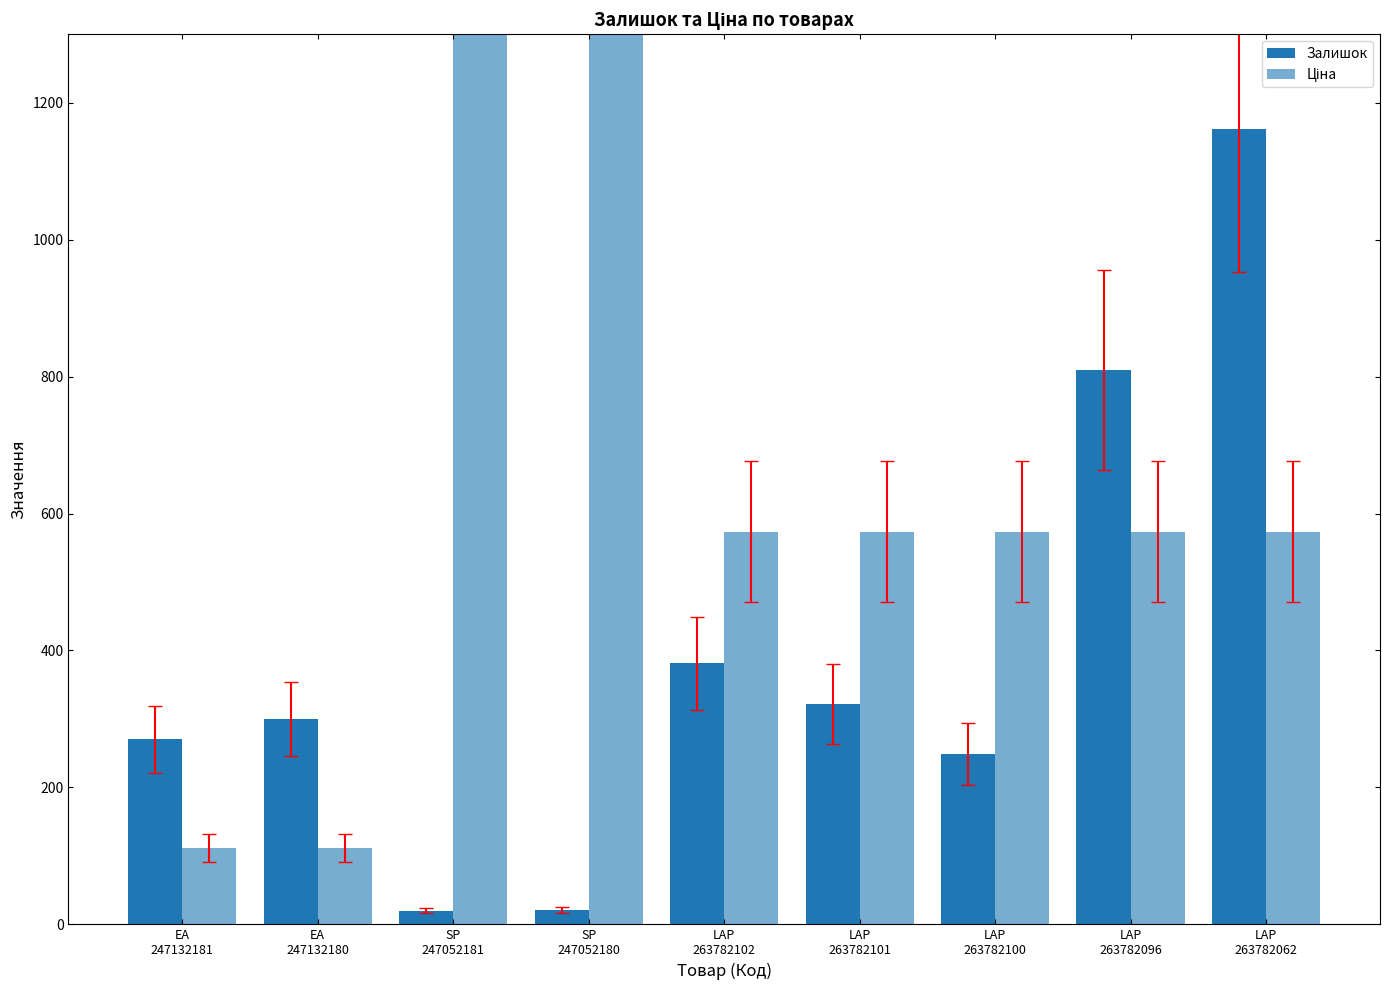

Which series has the largest total across all categories?

Ціна